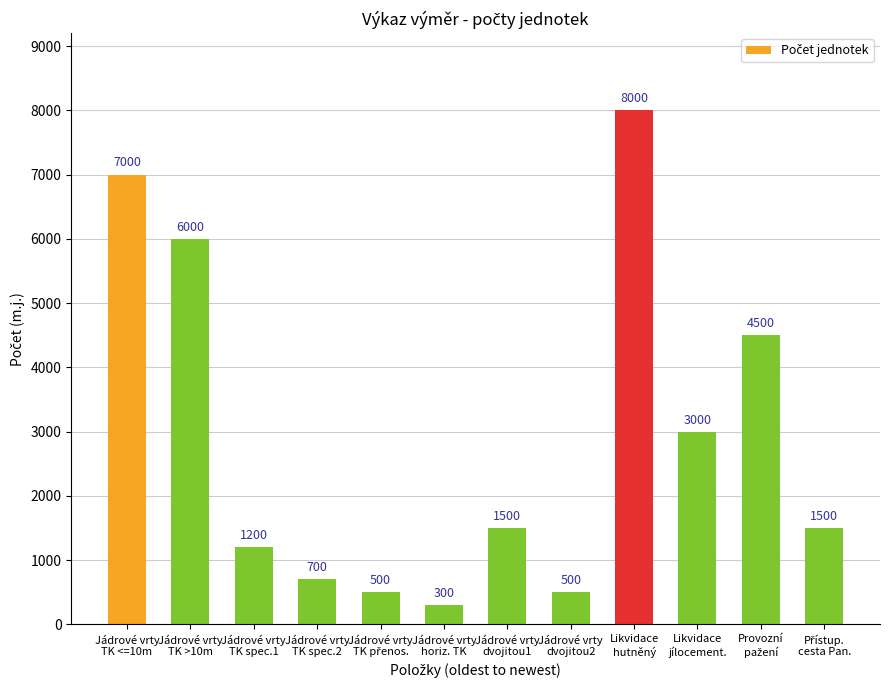

Which category has the lowest value across all series?

Jádrové vrty
horiz. TK